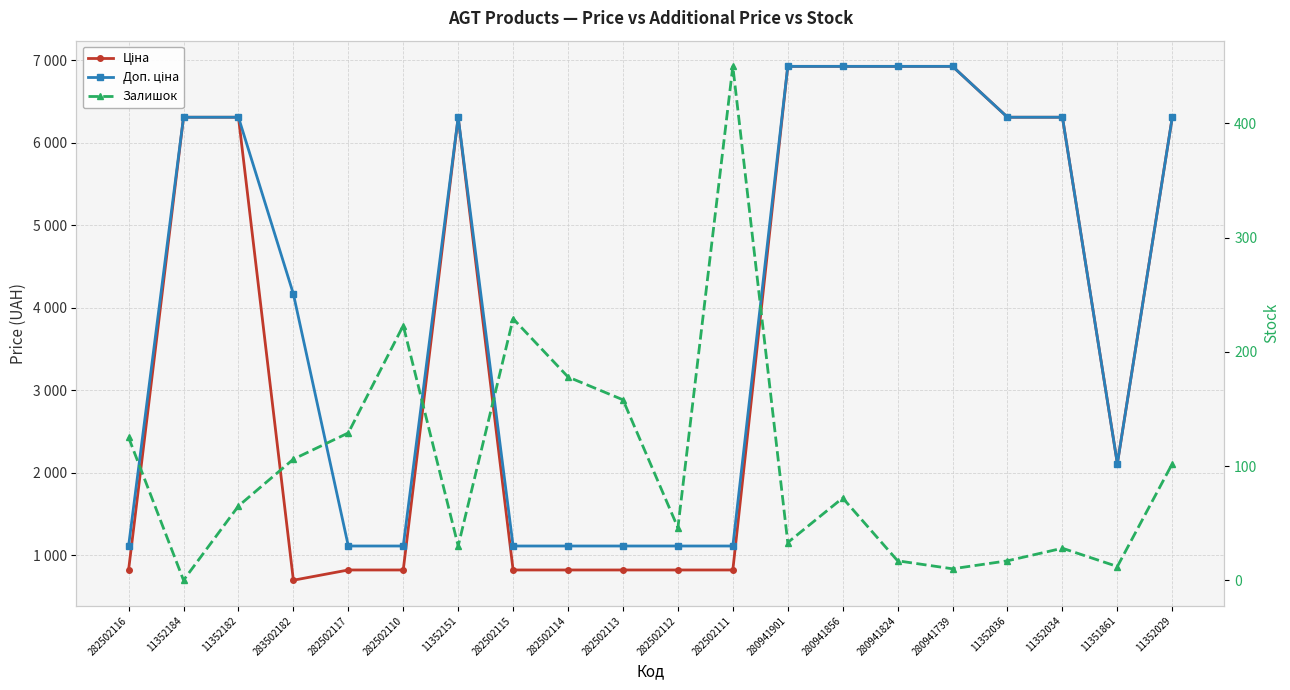

The Доп. ціна series shows 598.7 at 282502112. True or false?

False